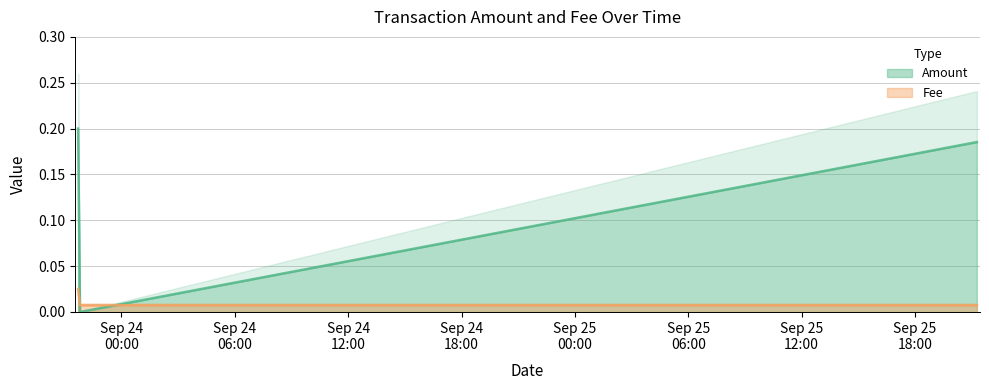

Reading left to right, extract all data points from this chart.

2018-09-25 21:16:19=0.2	2018-09-23 21:48:17=0.0	2018-09-23 21:42:18=0.2